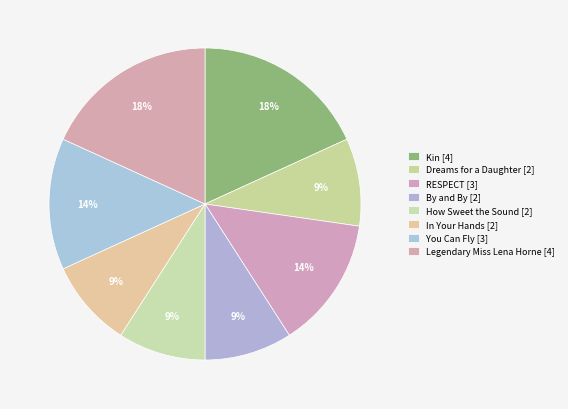

How many slices are in this pie chart?

8